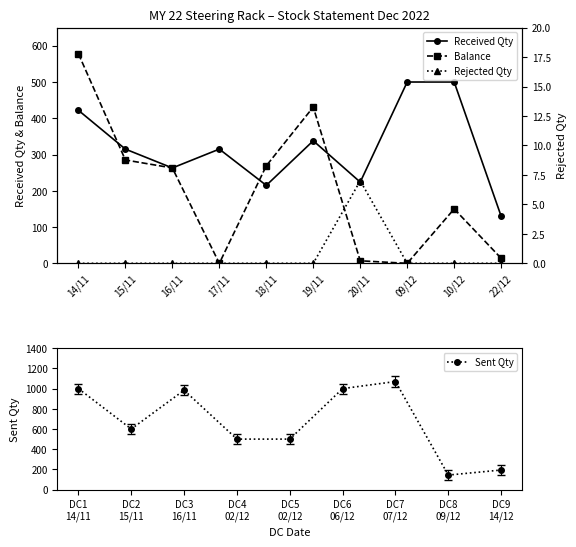

At which label does Balance first exceed 263?

14/11